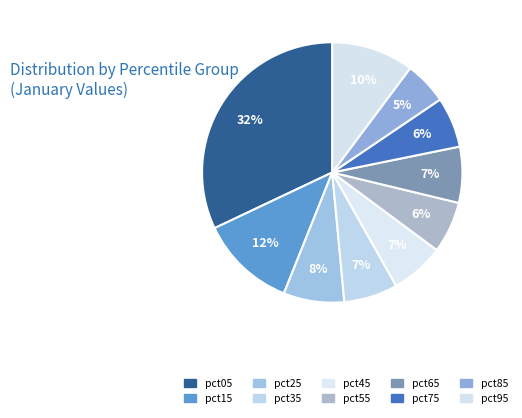

How many segments does this pie chart have?

10